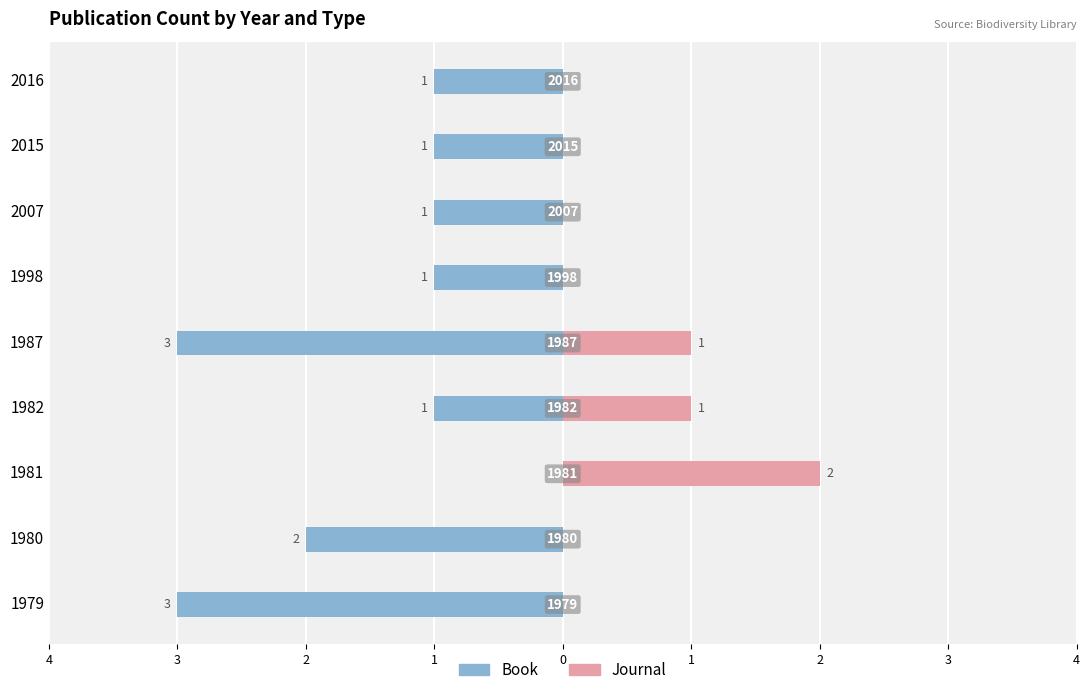

The value of Journal at 2016 is 0. True or false?

True